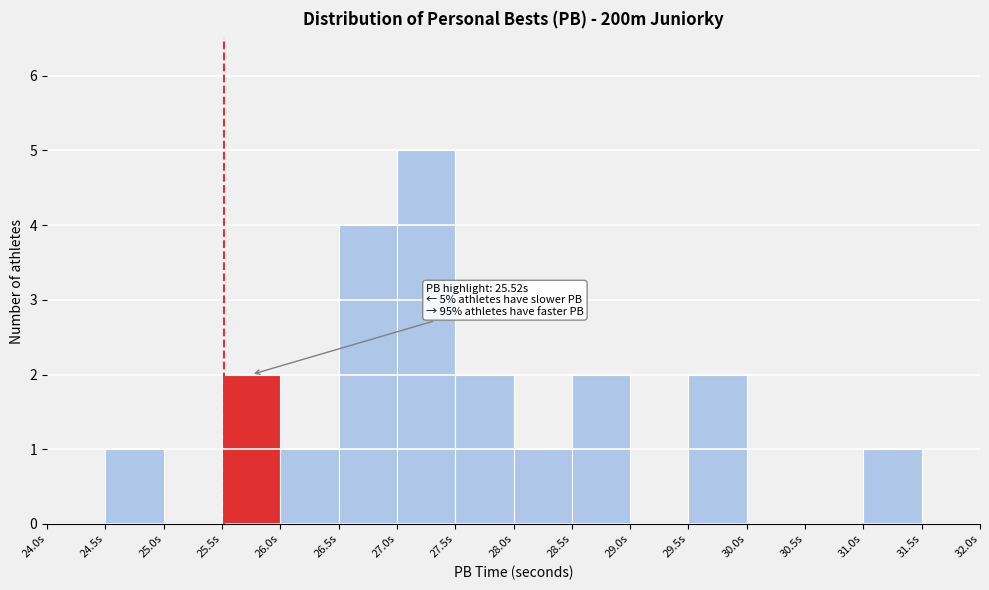

Over which range of the x-axis is the bar tallest?

27.0 to 27.5